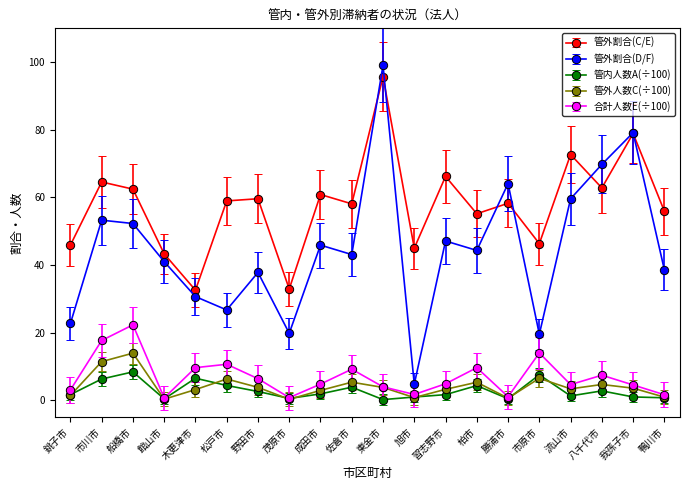

Rank the series by their maximum value, from highest to lowest.

管外割合(D/F), 管外割合(C/E), 合計人数E(÷100), 管外人数C(÷100), 管内人数A(÷100)